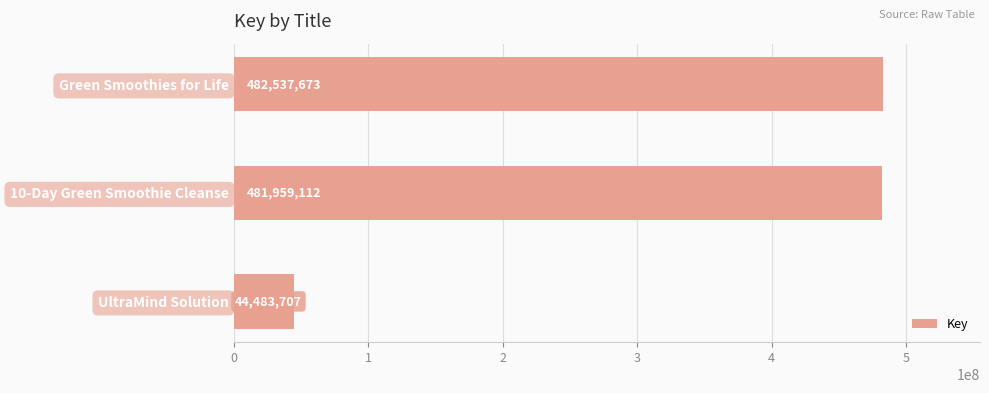

List the labels in order of value, smallest first.

UltraMind Solution, 10-Day Green Smoothie Cleanse, Green Smoothies for Life